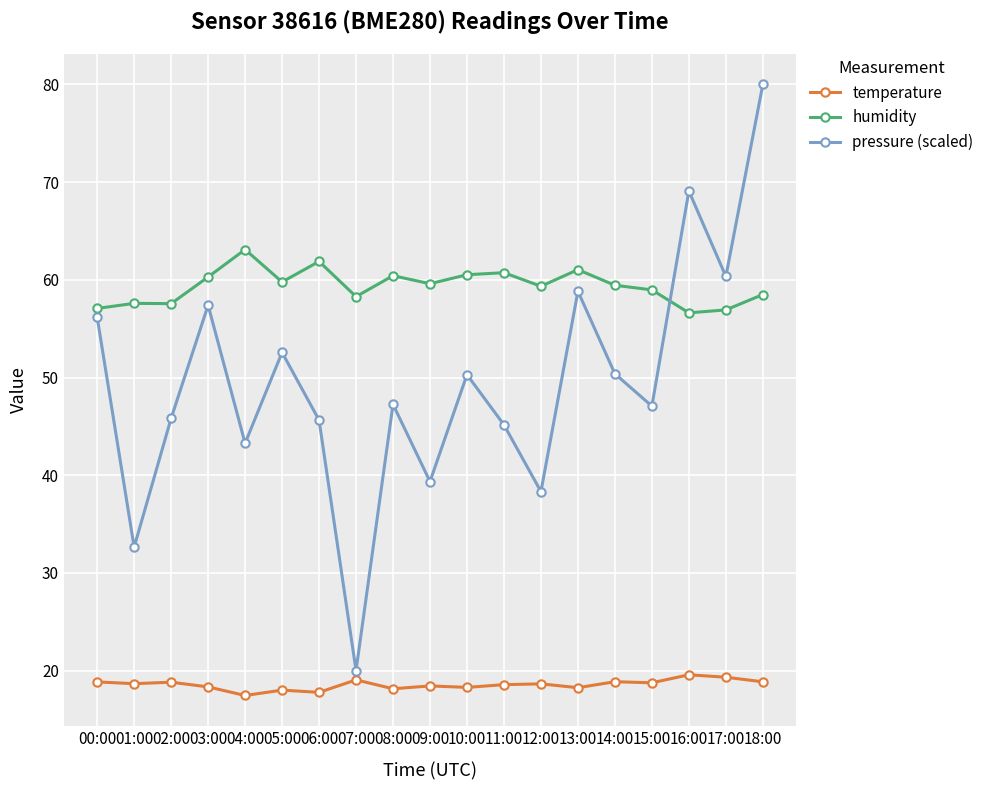

Rank the series by their maximum value, from lowest to highest.

temperature, humidity, pressure (scaled)